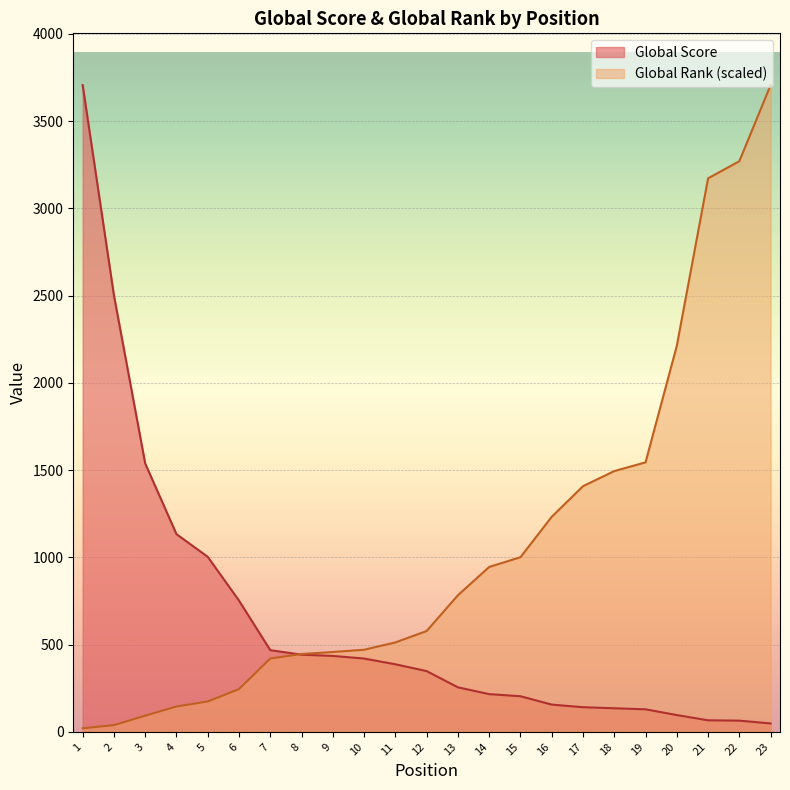

At how many categories does at least one series exceed 559?

18